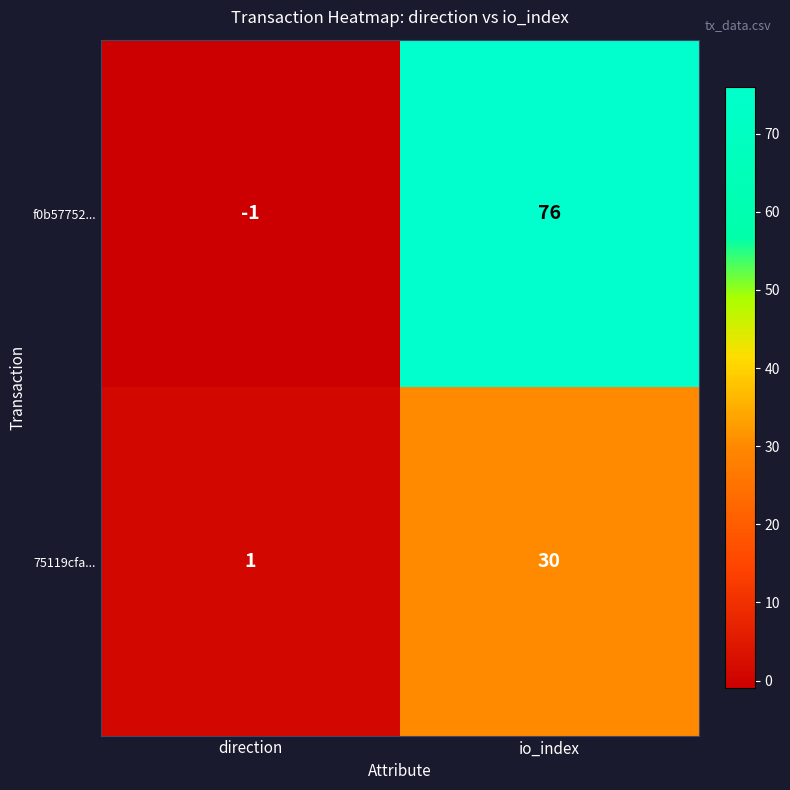

Reading left to right, extract all data points from this chart.

f0b57752...: -1	76
75119cfa...: 1	30